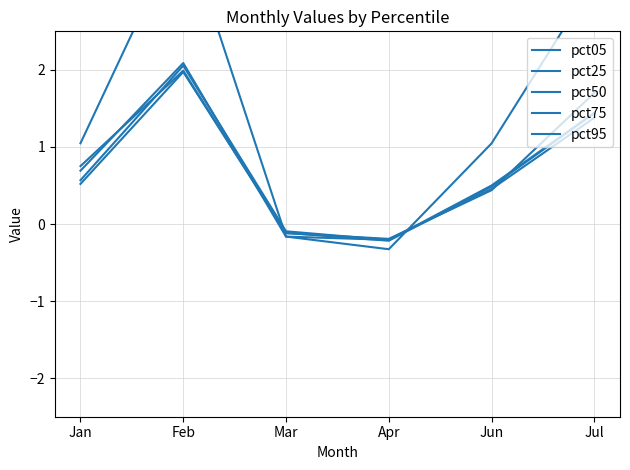

List the series in order of their peak value, highest first.

pct05, pct95, pct75, pct25, pct50